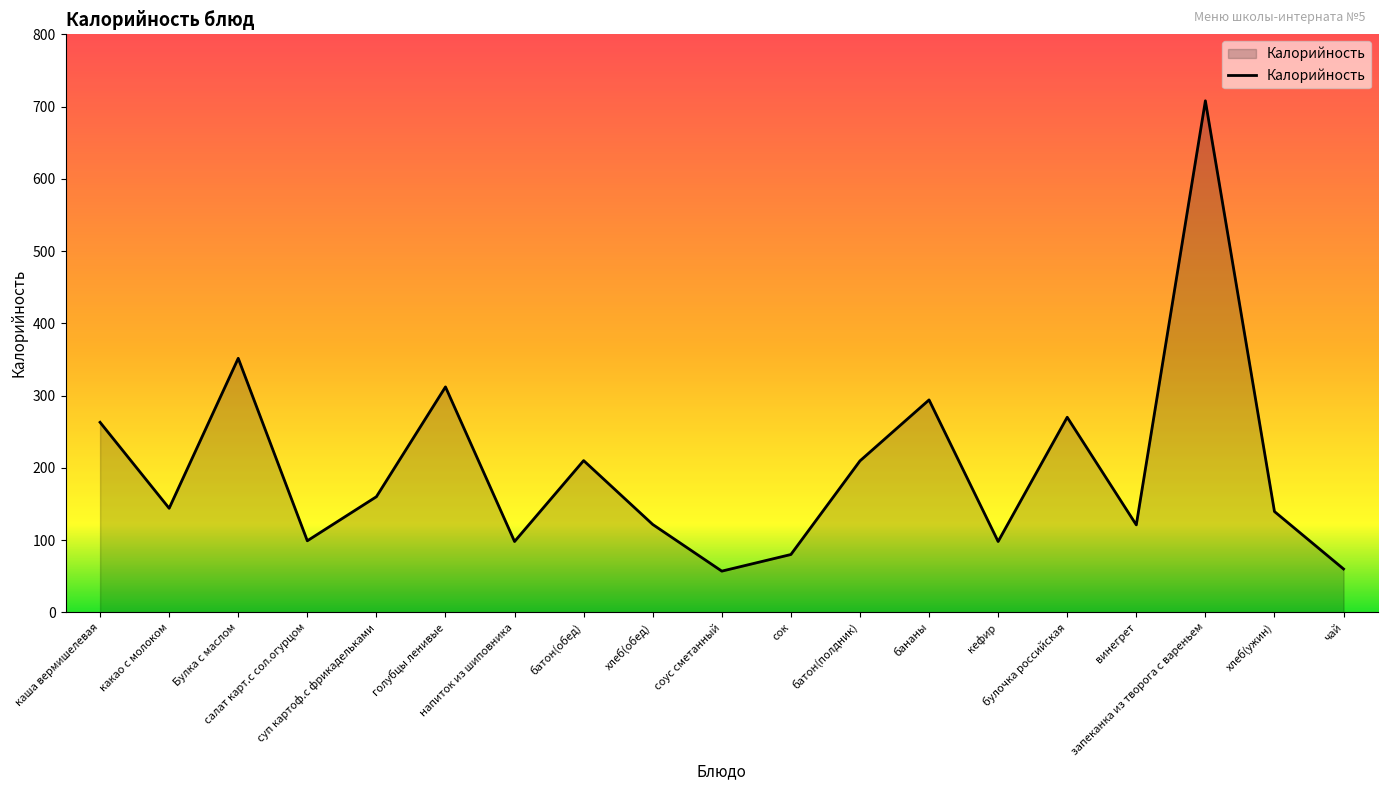

Approximately how many times larger is the value at кефир compared to суп картоф.с фрикадельками?

0.6